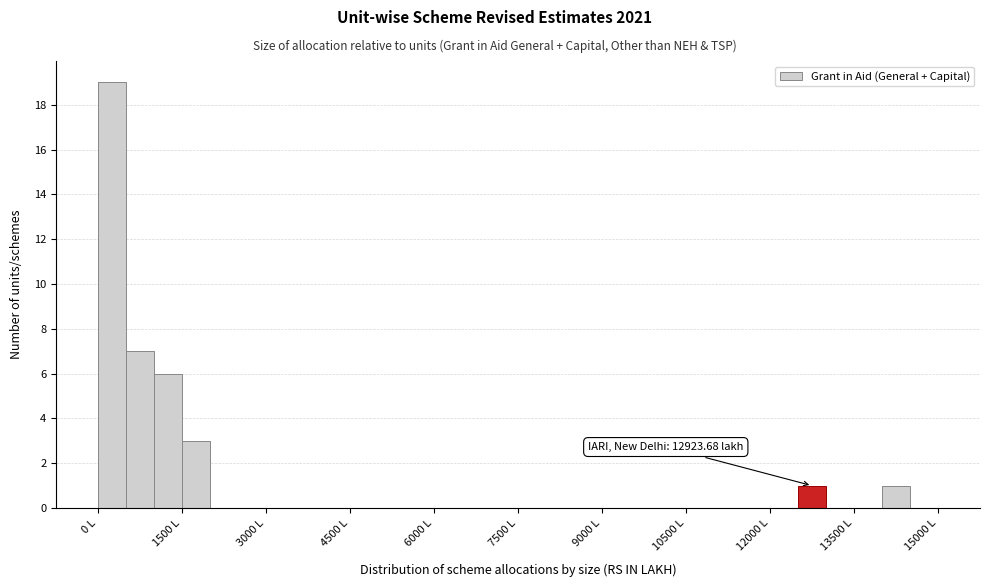

Read against the x-axis, roughly where is the centre of the tallest bar?

200